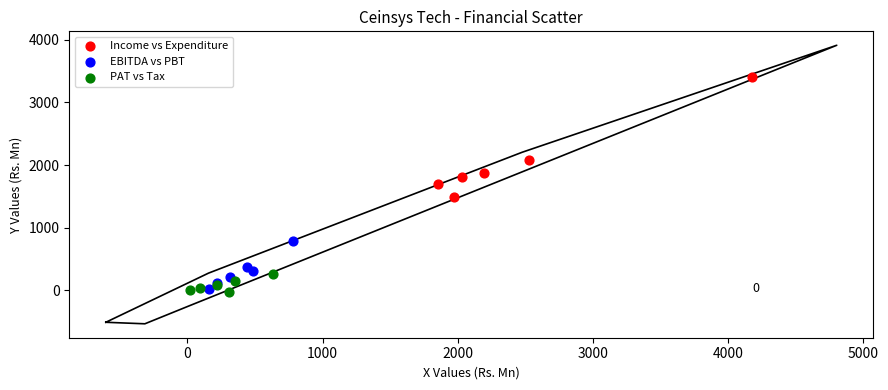

What are all the series names shown in the legend?

Income vs Expenditure, EBITDA vs PBT, PAT vs Tax